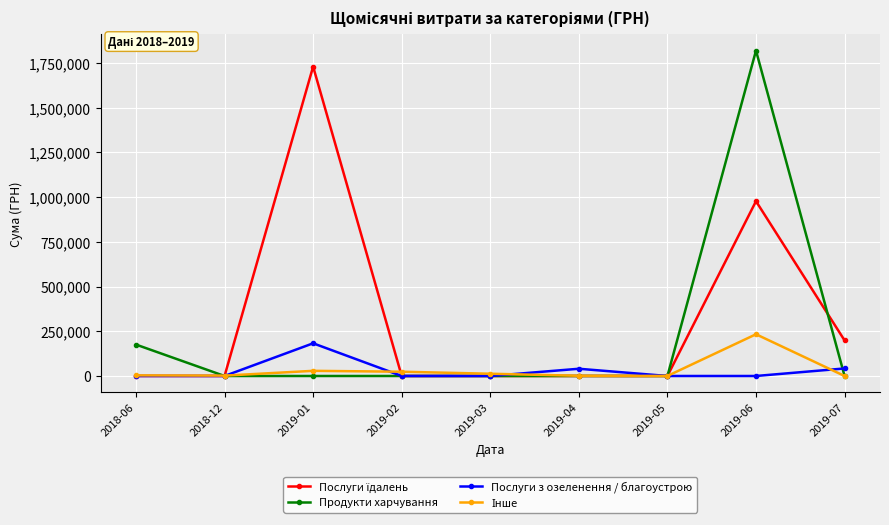

The value of Послуги з озеленення / благоустрою at 2019-01 is 182806.1. True or false?

True